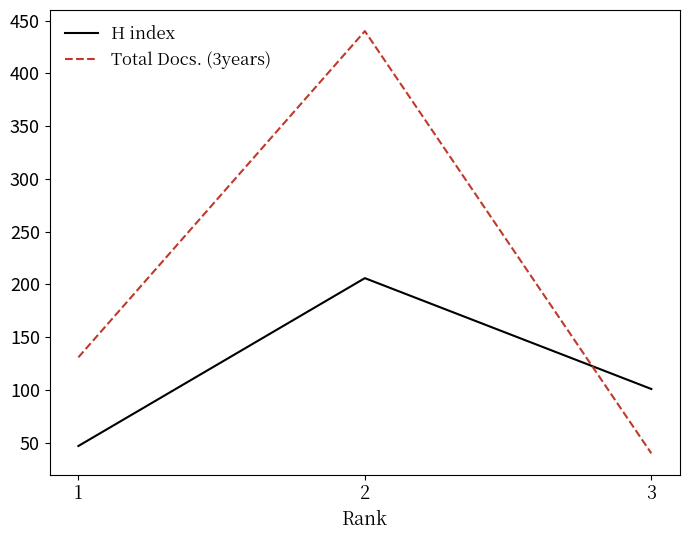

Which series has the largest range (max minus min)?

Total Docs. (3years)